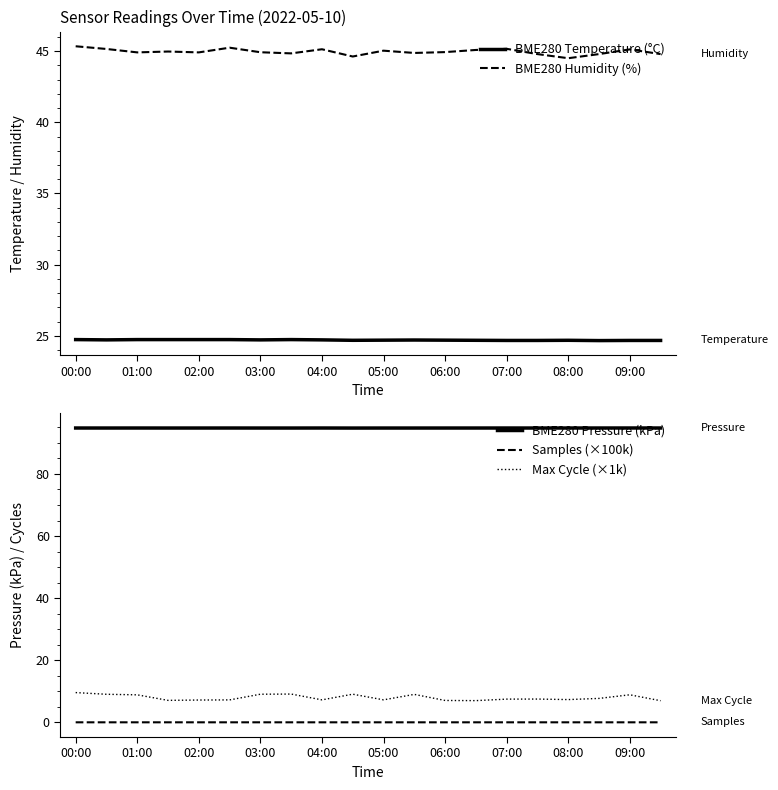

What is the label of the 20th point from the right?

00:00